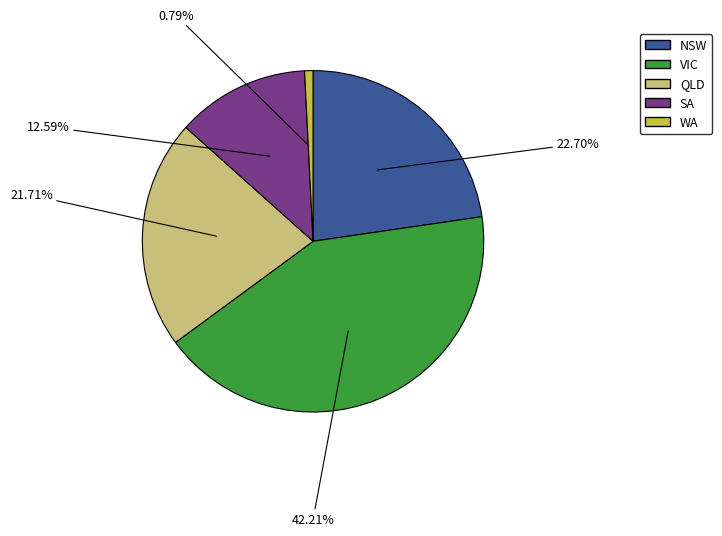

To the nearest percent, what is the average slice percentage?

20%